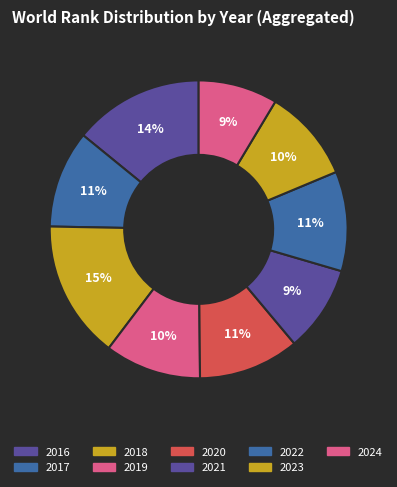

How many segments does this pie chart have?

9